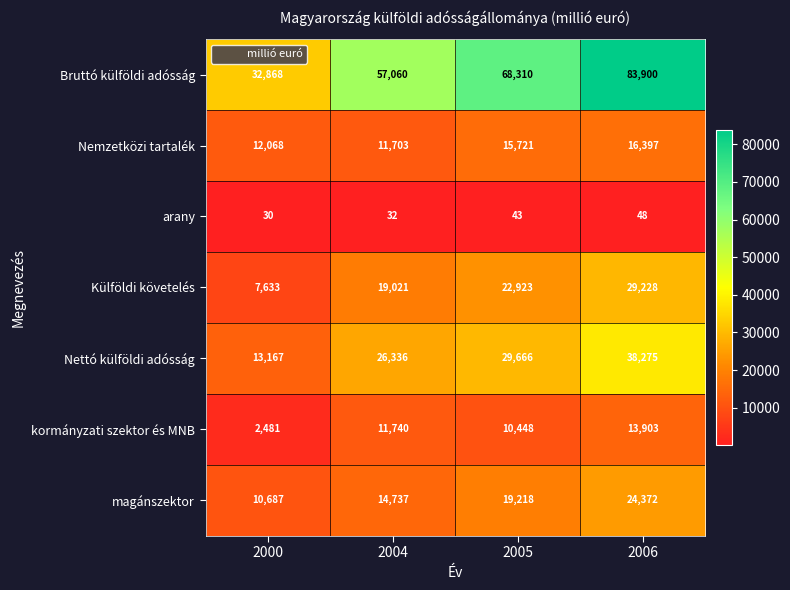

What is the minimum value shown in the chart?

30